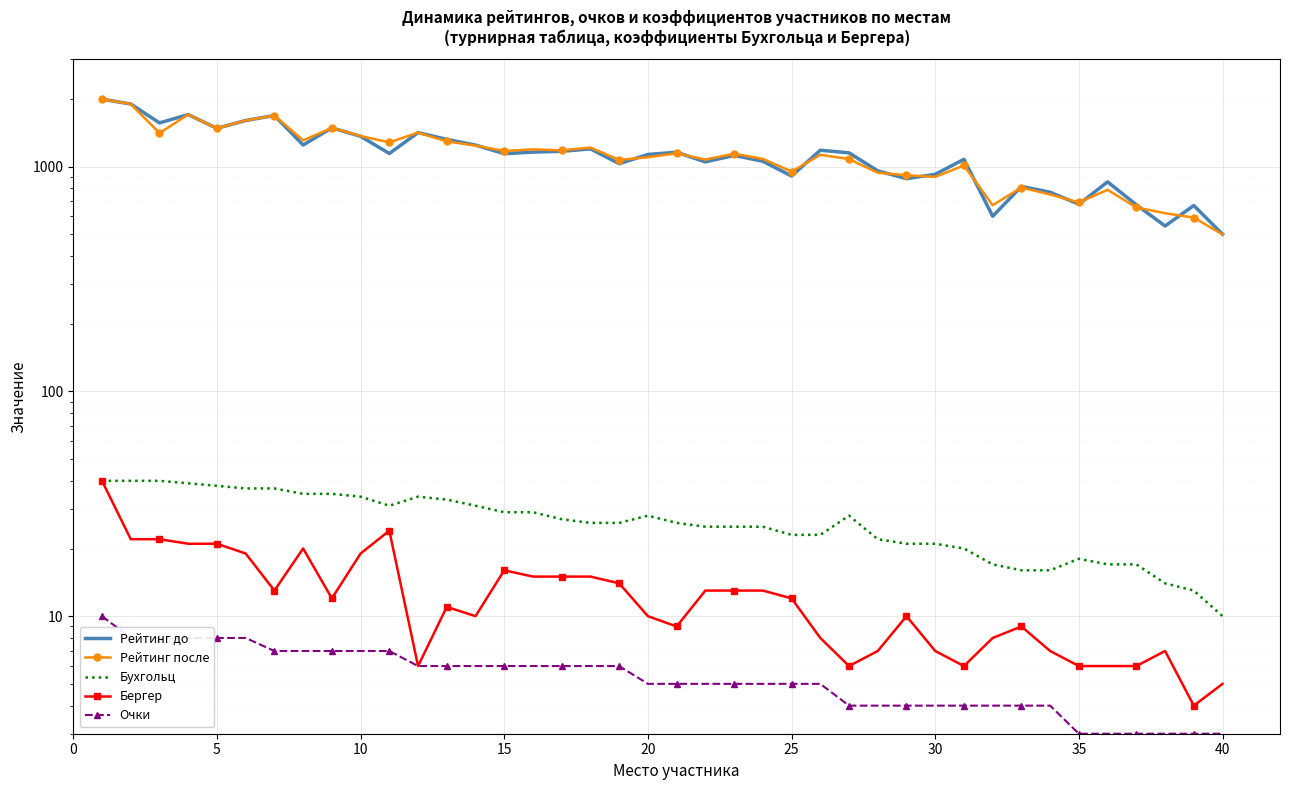

Count the number of categories in the chart.

40